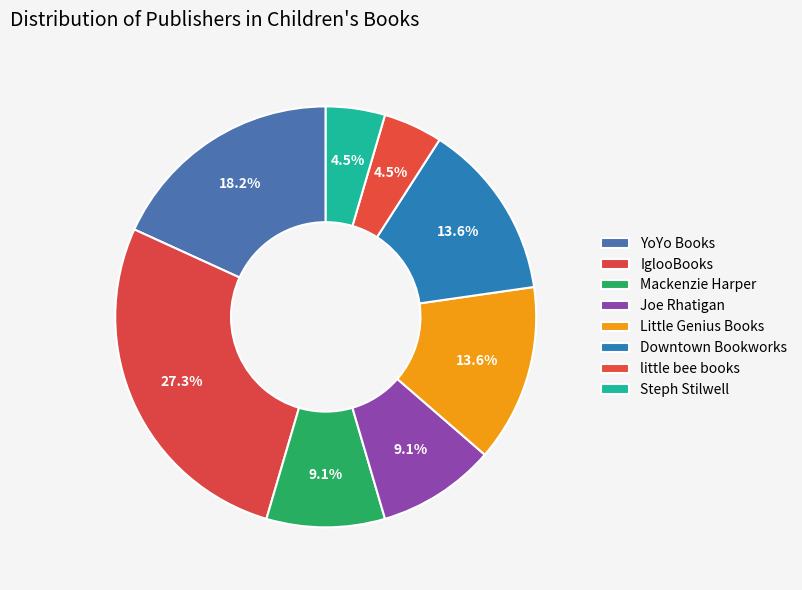

How many slices are in this pie chart?

8